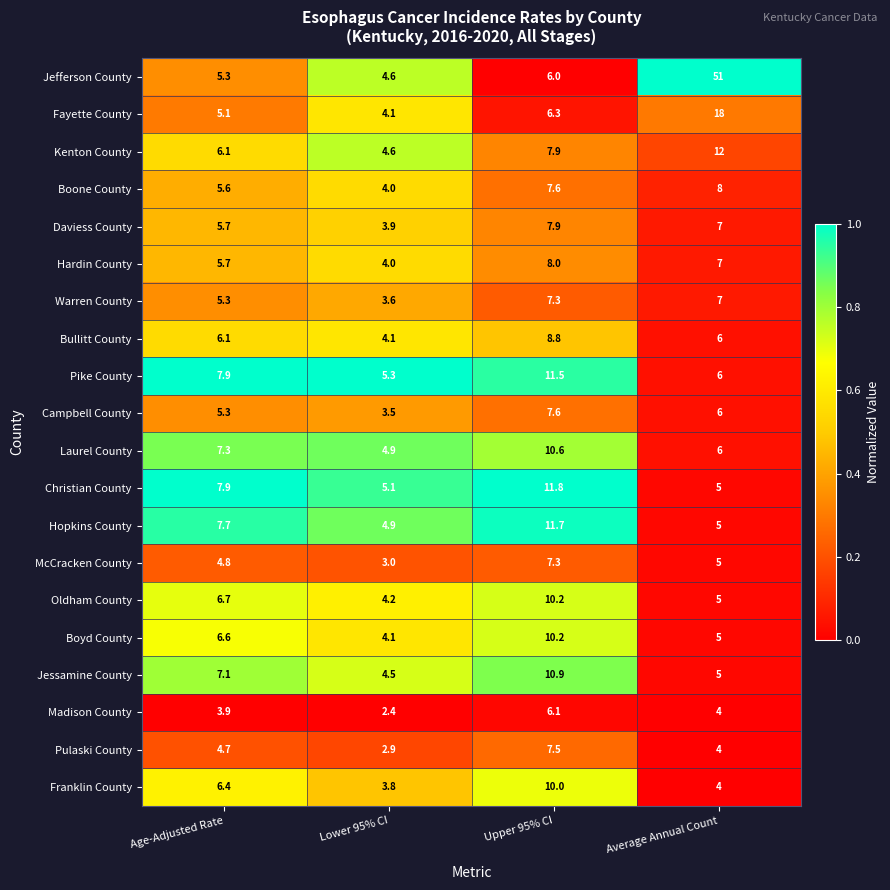

Which category has the lowest value across all series?

Lower 95% CI